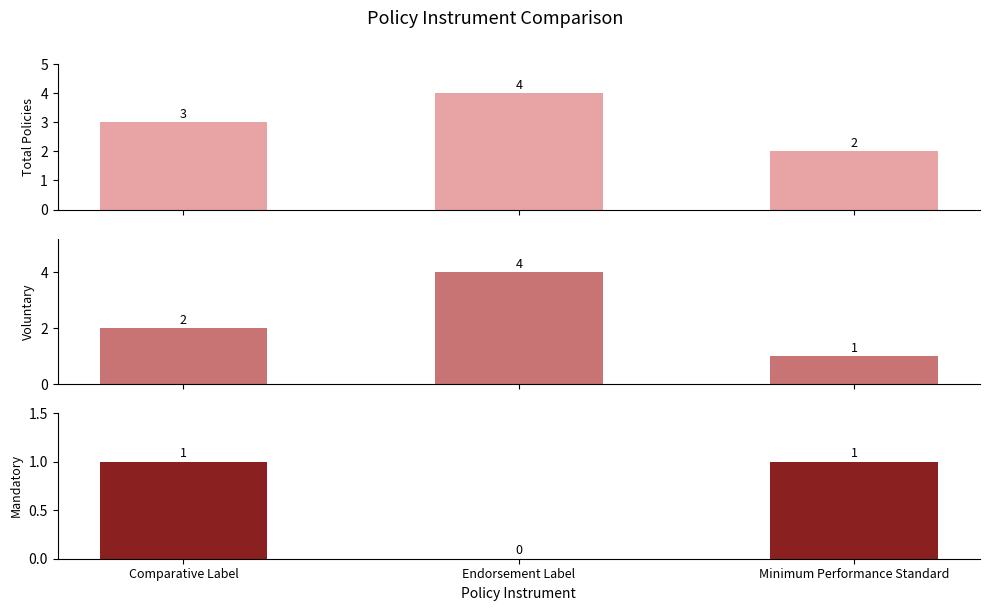

The value of Voluntary at Minimum Performance Standard is 1. True or false?

True